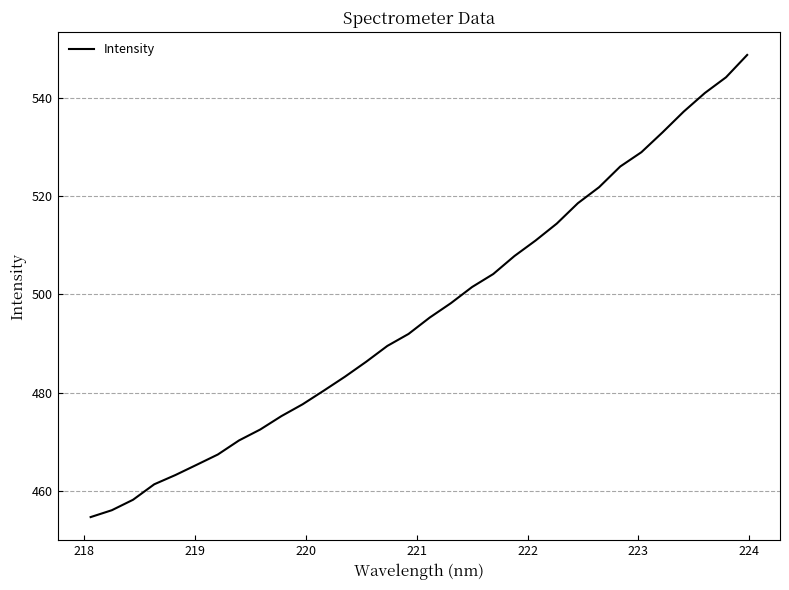

What is the difference between the maximum and minimum values?

94.0